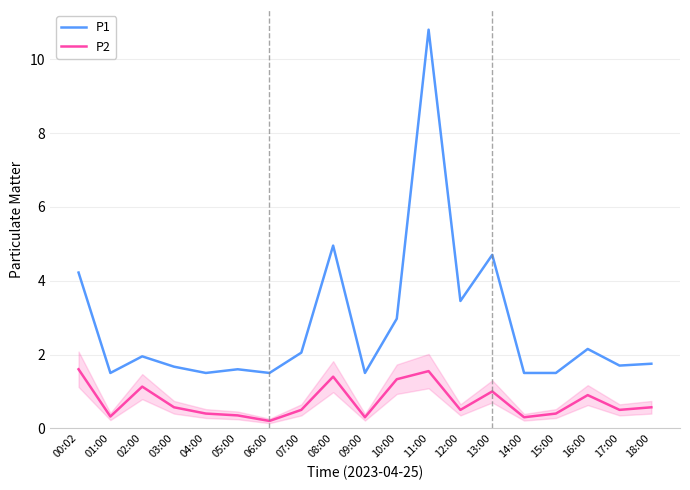

The value of P1 at 09:00 is 0.6. True or false?

False